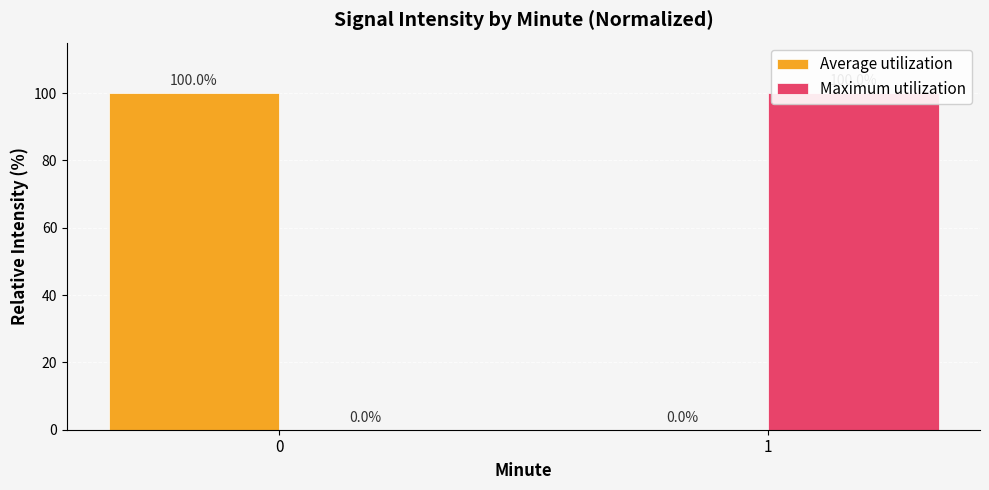

What is the maximum value shown in the chart?

100